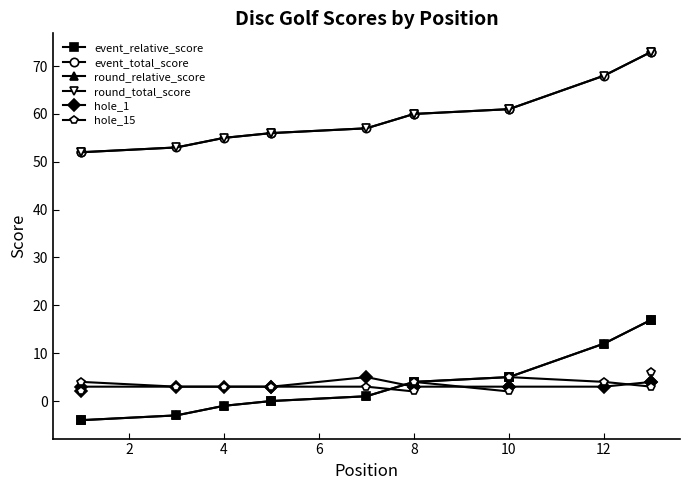

What is the difference between the maximum and minimum values in the event_relative_score series?

21